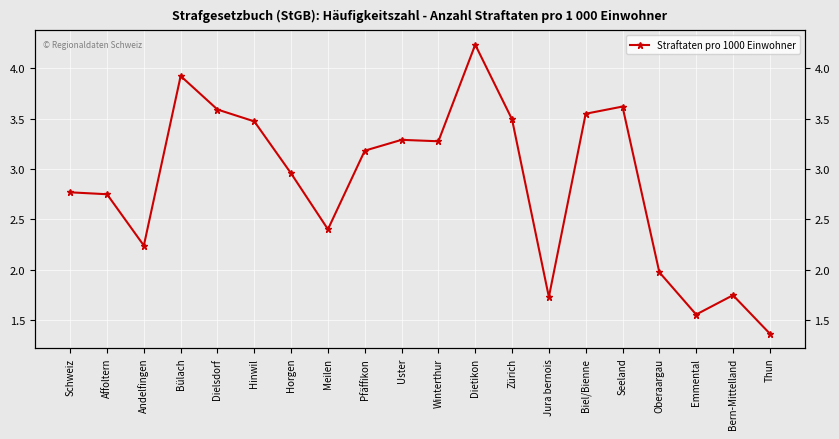

What is the average value?

2.9